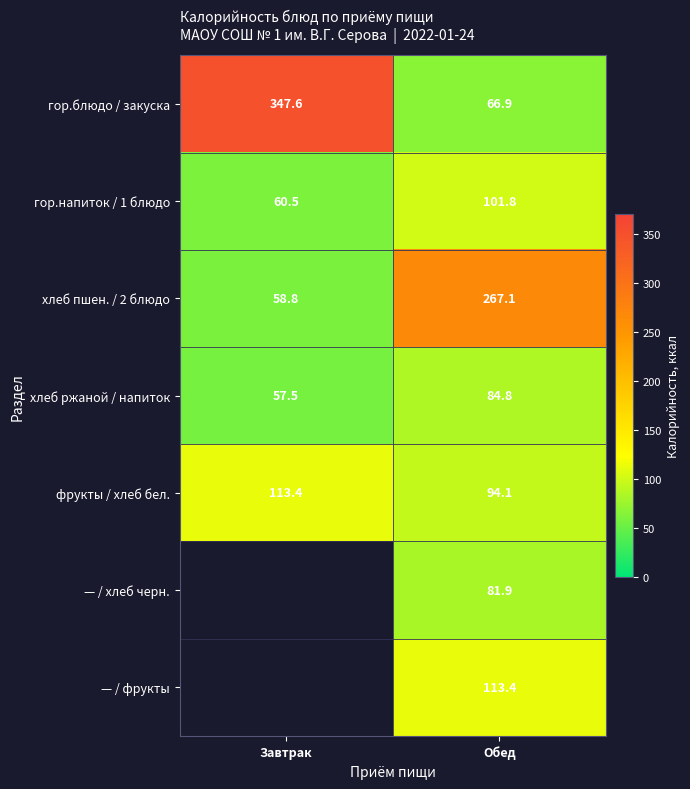

At how many categories does at least one series exceed 29?

2